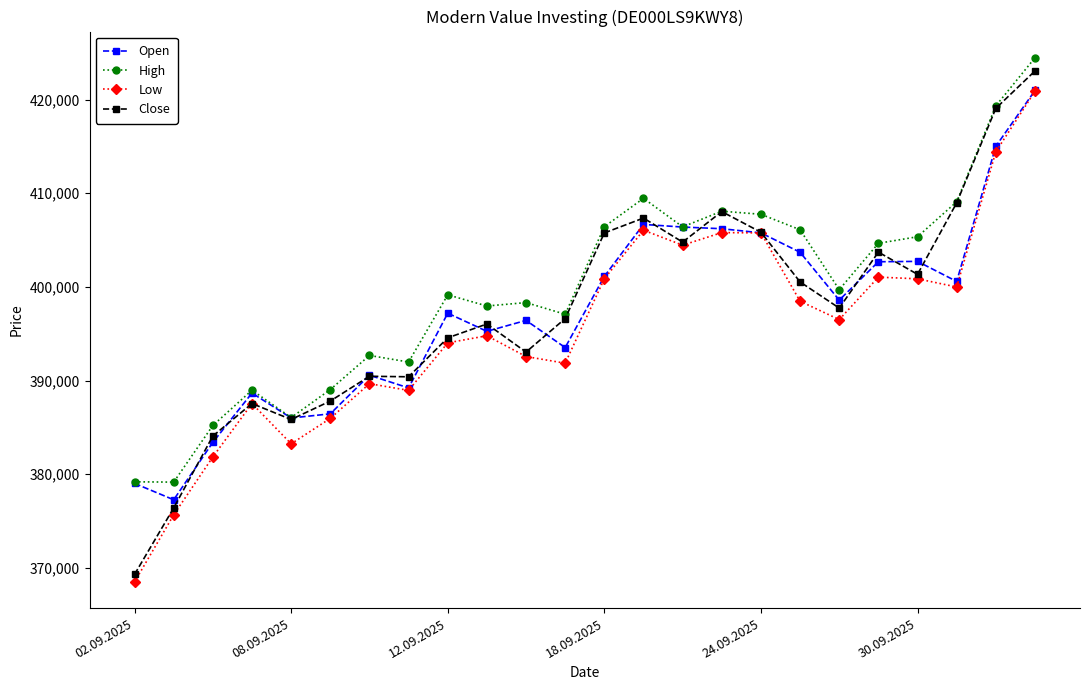

What is the highest value of the High series?

424476